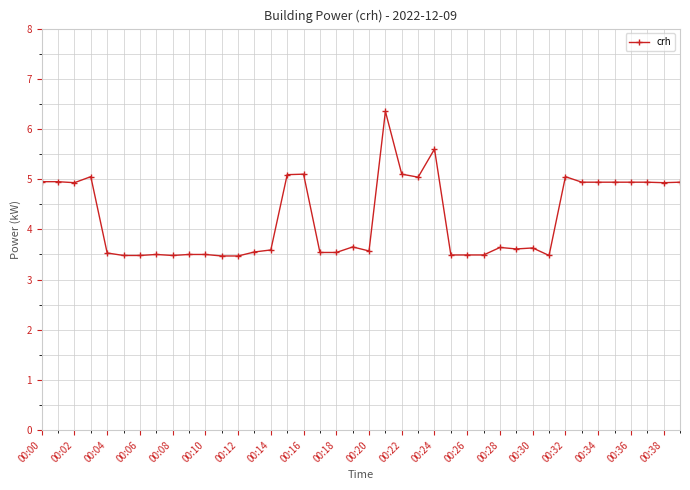

How many categories are shown in the chart?

40